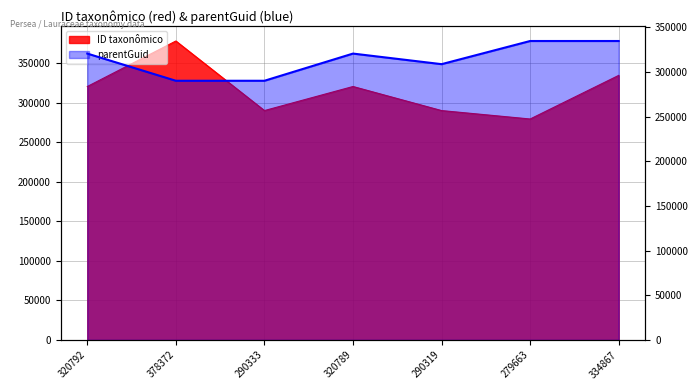

What is the label of the 1st point from the left?

320792